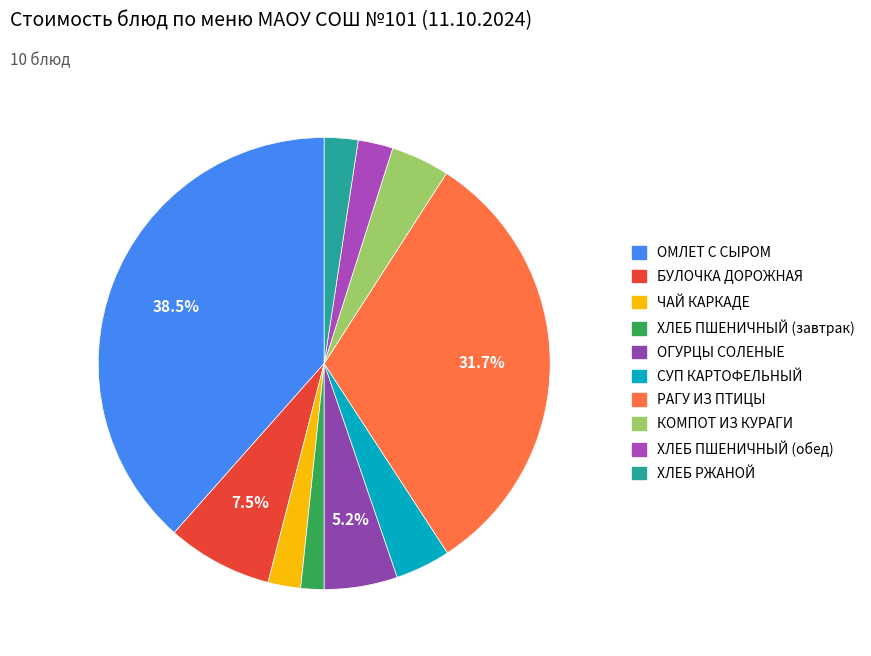

How many segments does this pie chart have?

10